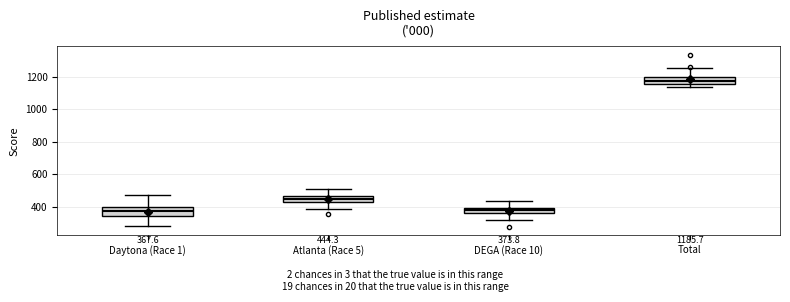

Which box's median line is the highest?

Total